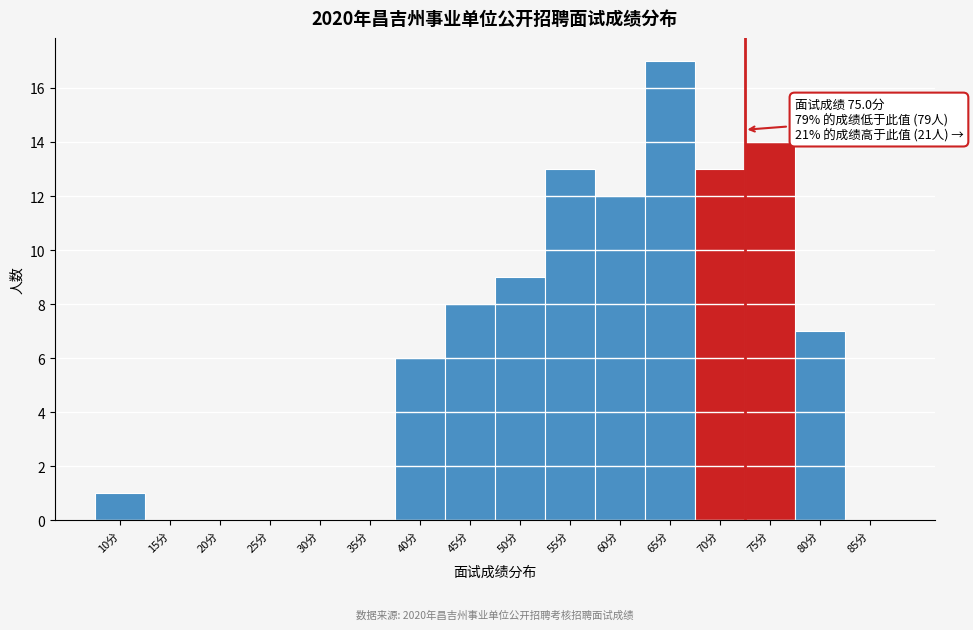

Reading left to right, list all the values displayed in this chart.

10分=1	15分=0	20分=0	25分=0	30分=0	35分=0	40分=6	45分=8	50分=9	55分=13	60分=12	65分=17	70分=13	75分=14	80分=7	85分=0